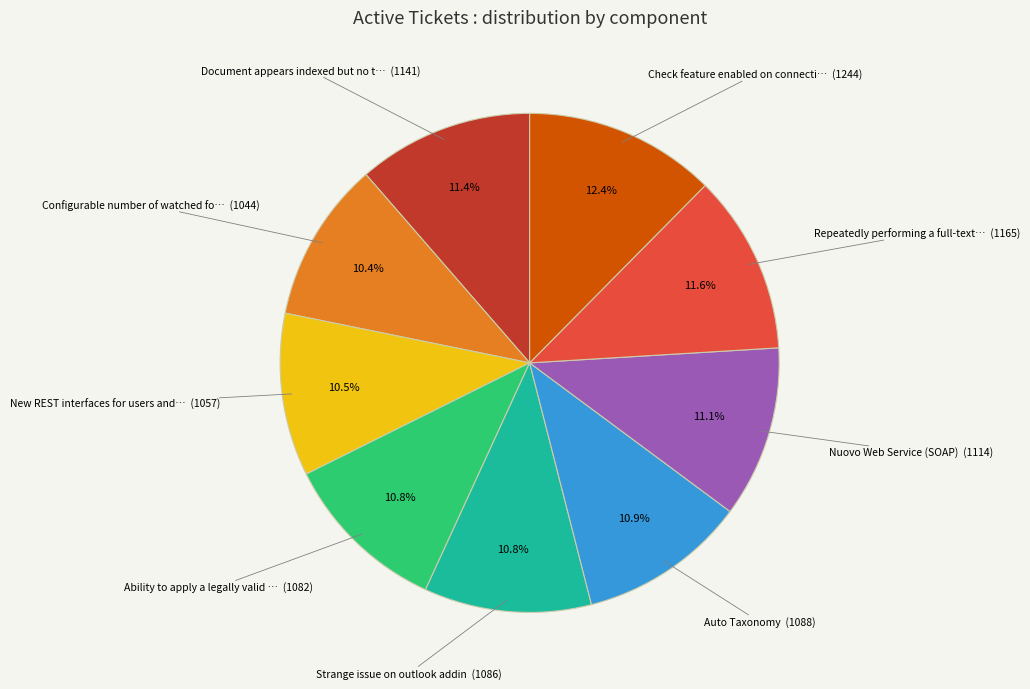

Count the number of slices in the pie.

9